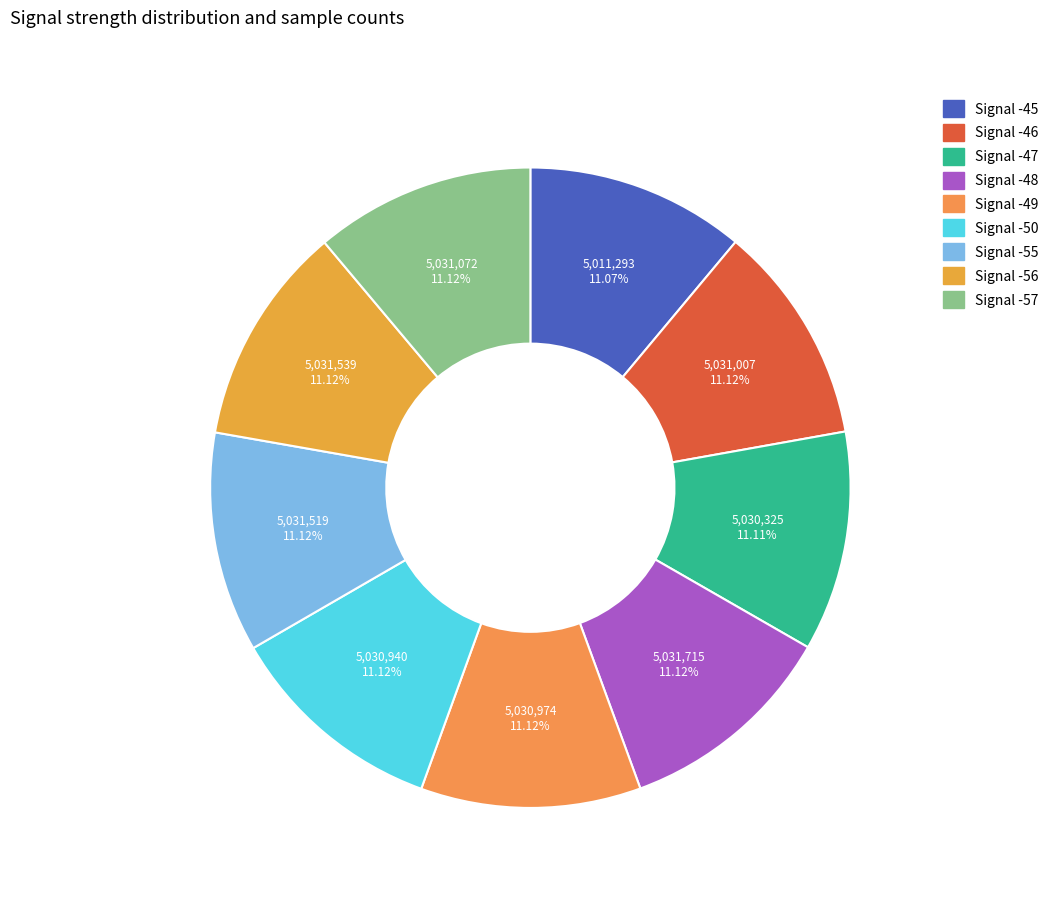

What percentage is the Signal -48 slice, to the nearest percent?

11%